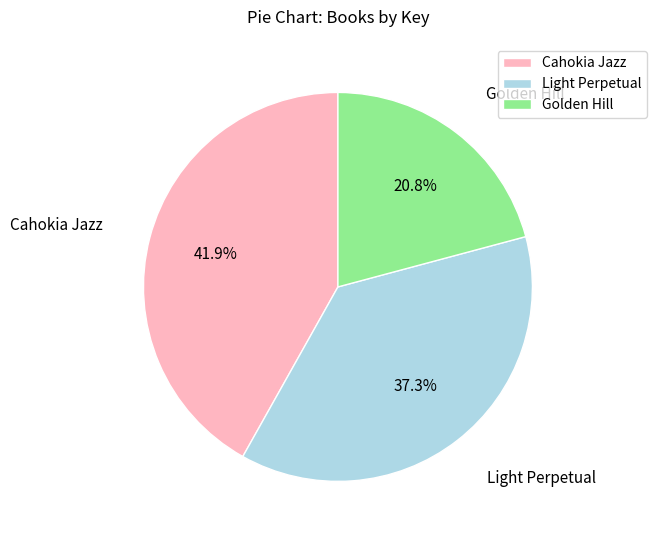

True or false: Cahokia Jazz accounts for 42% of the total.

True